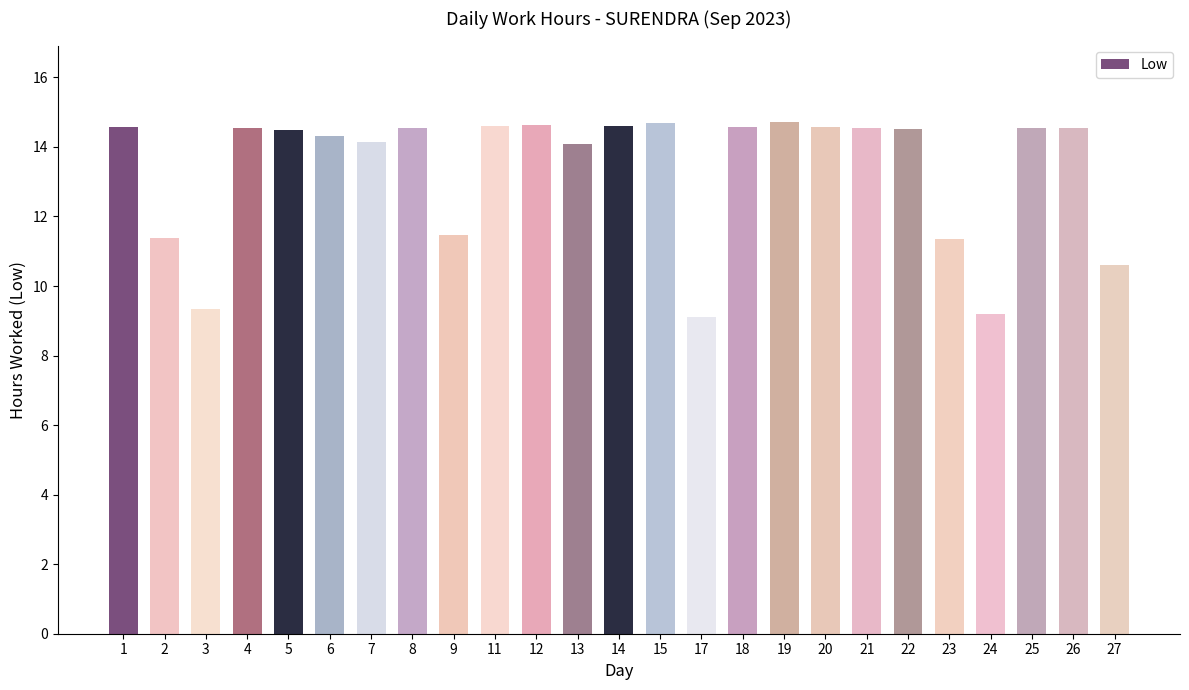

What is the difference between the maximum and minimum values?

5.6